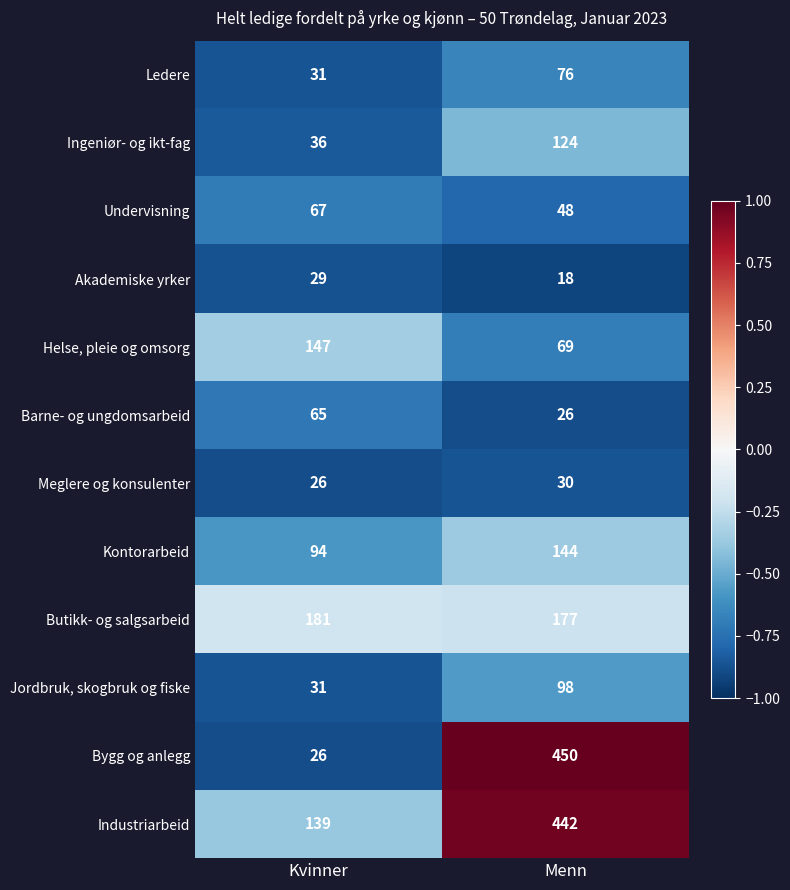

What is the sum of all Akademiske yrker values?

47